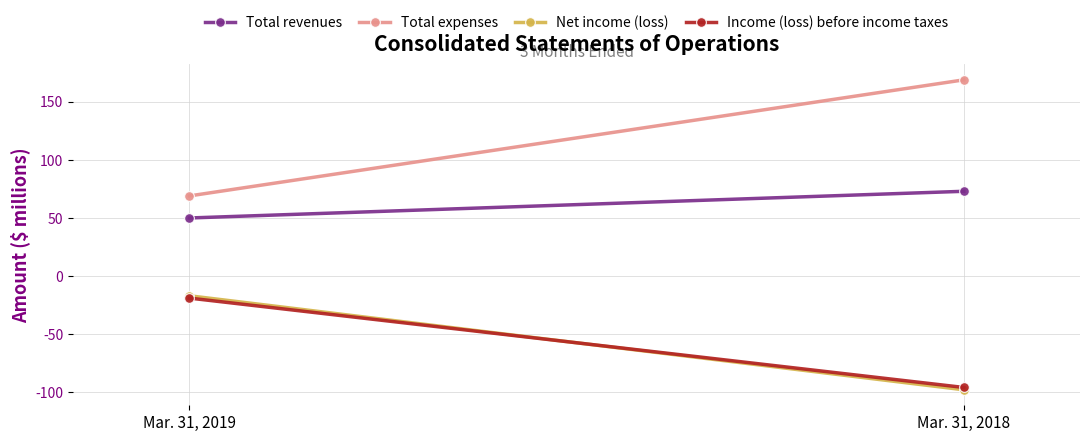

At Mar. 31, 2019, list the series in order from smallest to largest.

Income (loss) before income taxes, Net income (loss), Total revenues, Total expenses